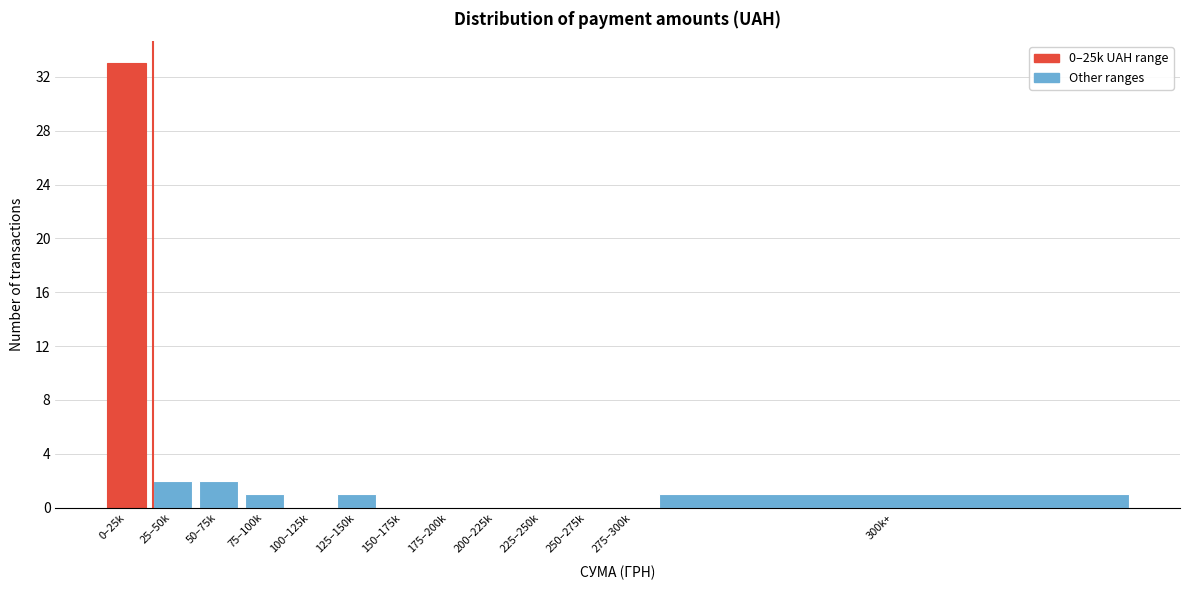

Reading left to right, transcribe all the data shown in this chart.

0–25k=33	25–50k=2	50–75k=2	75–100k=1	100–125k=0	125–150k=1	150–175k=0	175–200k=0	200–225k=0	225–250k=0	250–275k=0	275–300k=0	300k+=1